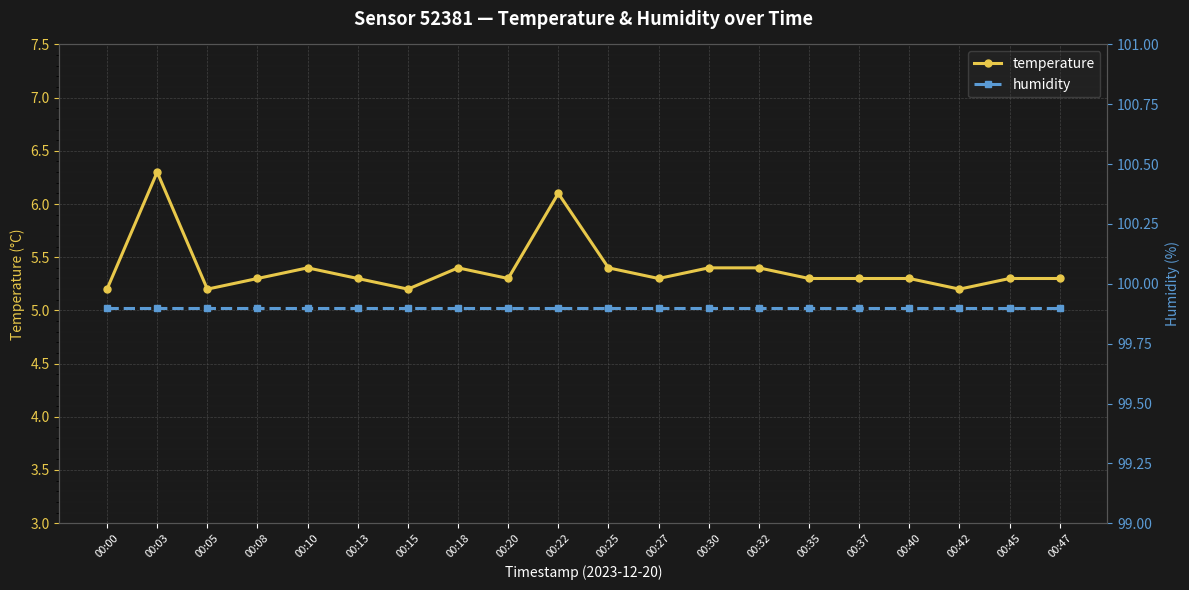

Reading left to right, extract all data points from this chart.

temperature: 5.2	6.3	5.2	5.3	5.4	5.3	5.2	5.4	5.3	6.1	5.4	5.3	5.4	5.4	5.3	5.3	5.3	5.2	5.3	5.3
humidity: 99.9	99.9	99.9	99.9	99.9	99.9	99.9	99.9	99.9	99.9	99.9	99.9	99.9	99.9	99.9	99.9	99.9	99.9	99.9	99.9